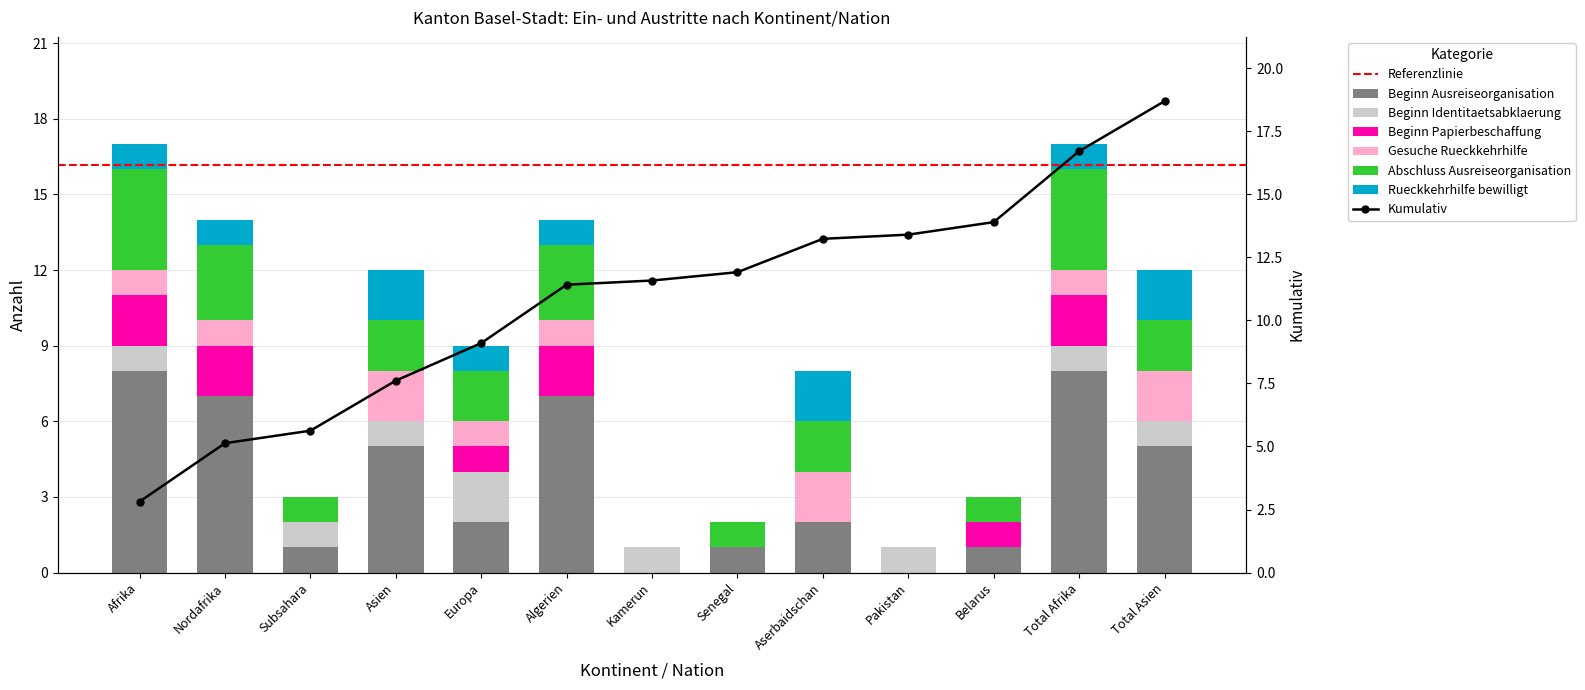

At how many categories does at least one series exceed 4?

6